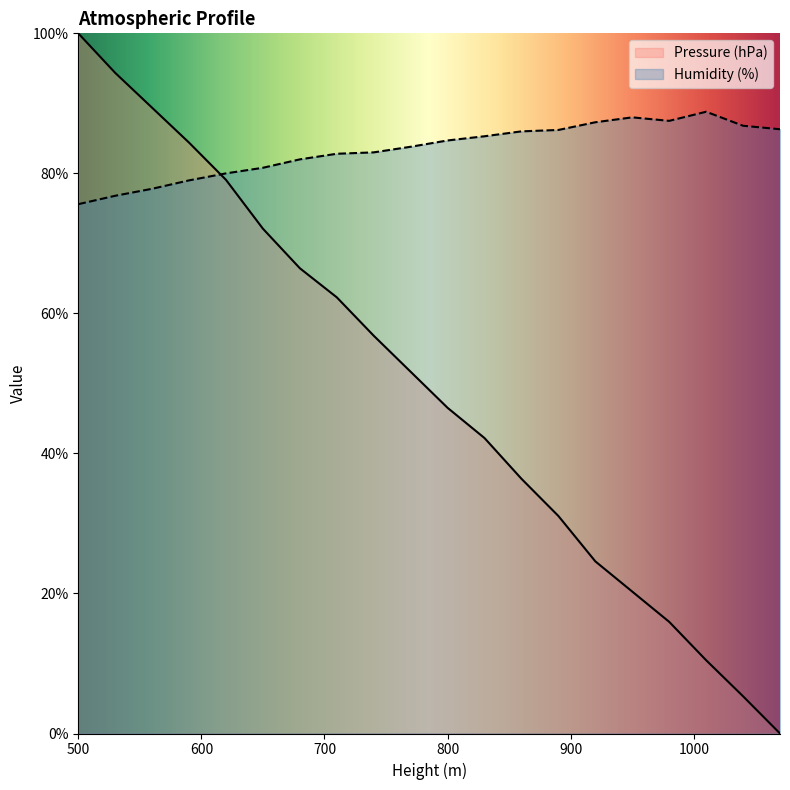

Reading right to left, transcribe all the data shown in this chart.

Pressure (hPa): 1070=0.0	1040=5.3	1010=10.5	980=15.9	950=20.3	920=24.6	890=31.1	860=36.4	830=42.2	800=46.5	770=51.7	740=56.8	710=62.3	680=66.4	650=72.1	620=79.1	590=84.4	560=89.4	530=94.4	500=100.0
Humidity (%): 1070=86.3	1040=86.8	1010=88.8	980=87.5	950=88.0	920=87.3	890=86.2	860=86.0	830=85.3	800=84.7	770=83.8	740=83.0	710=82.8	680=82.0	650=80.8	620=80.0	590=79.0	560=77.8	530=76.8	500=75.6